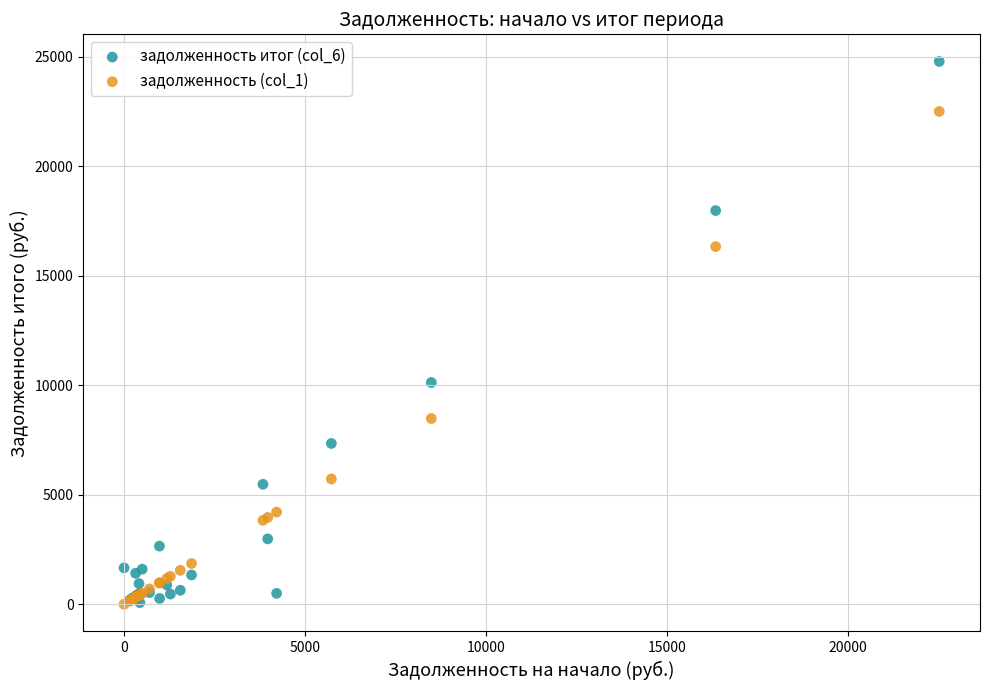

Across all series, what Y value is closest to 12397?

10131.3